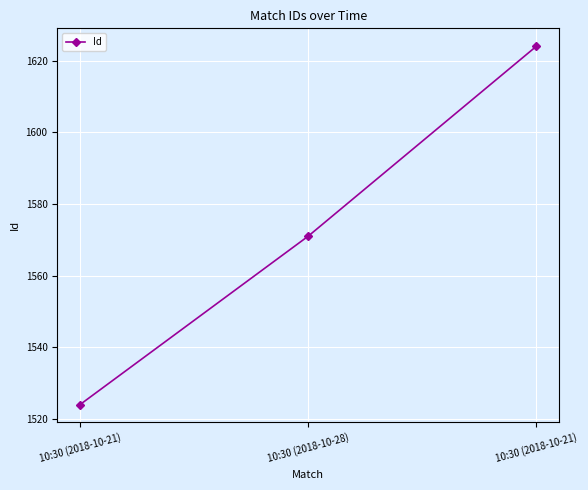

How many lines are shown in the chart?

1